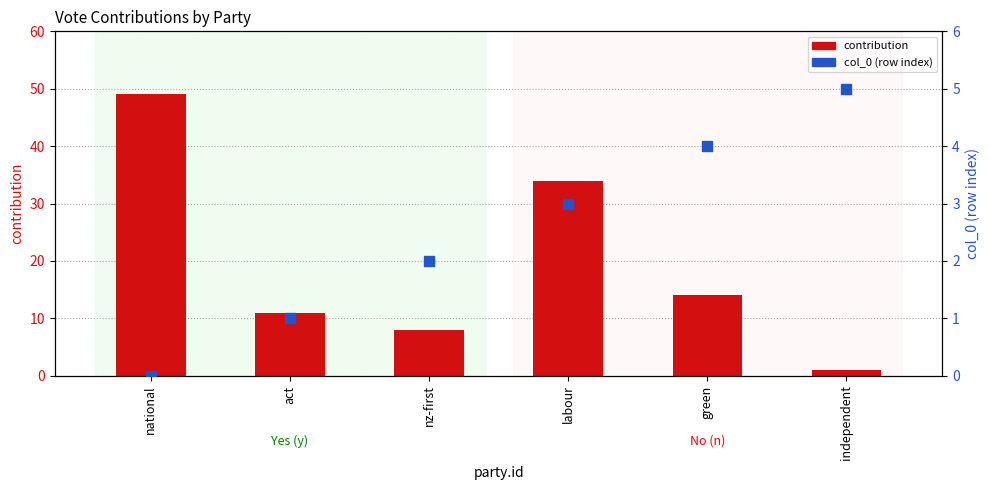

Which series reaches the minimum Y coordinate?

col_0 (row index)